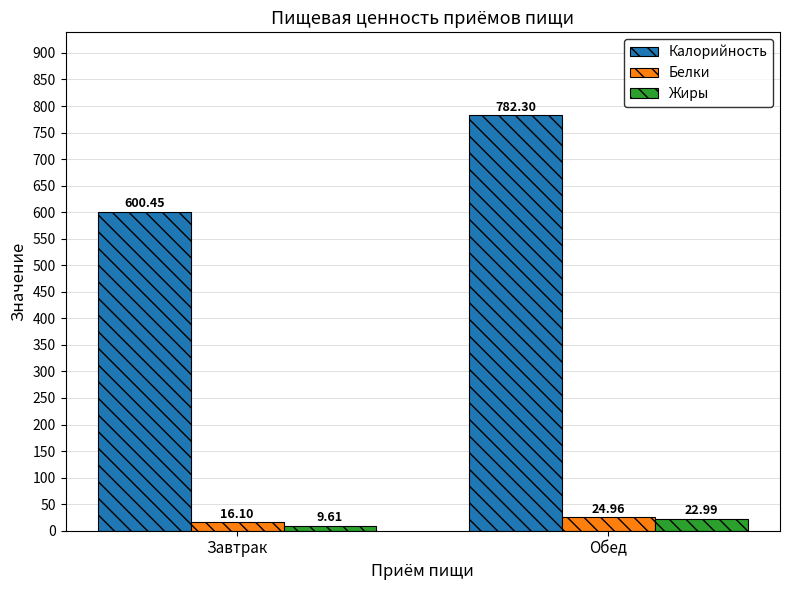

Where does the Жиры series first go above 22?

Обед